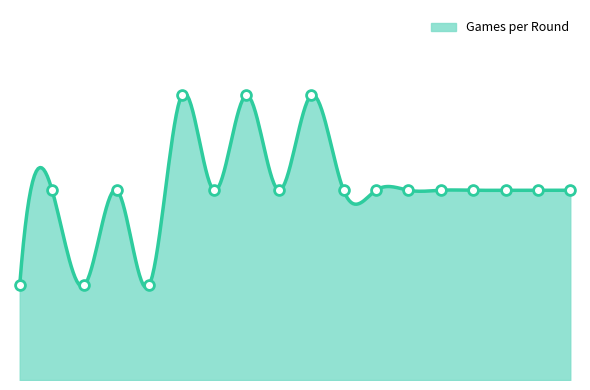

Approximately how many times larger is the value at 16 compared to 4?

1.0